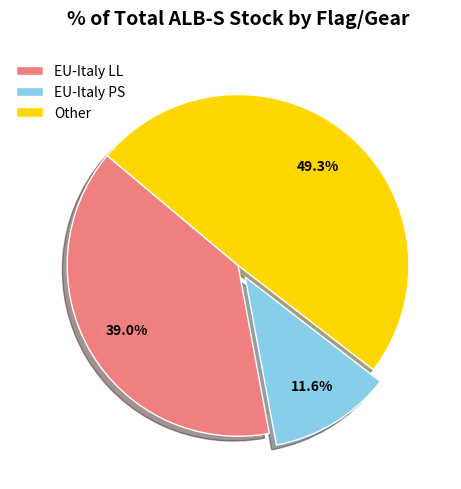

How many slices are in this pie chart?

3